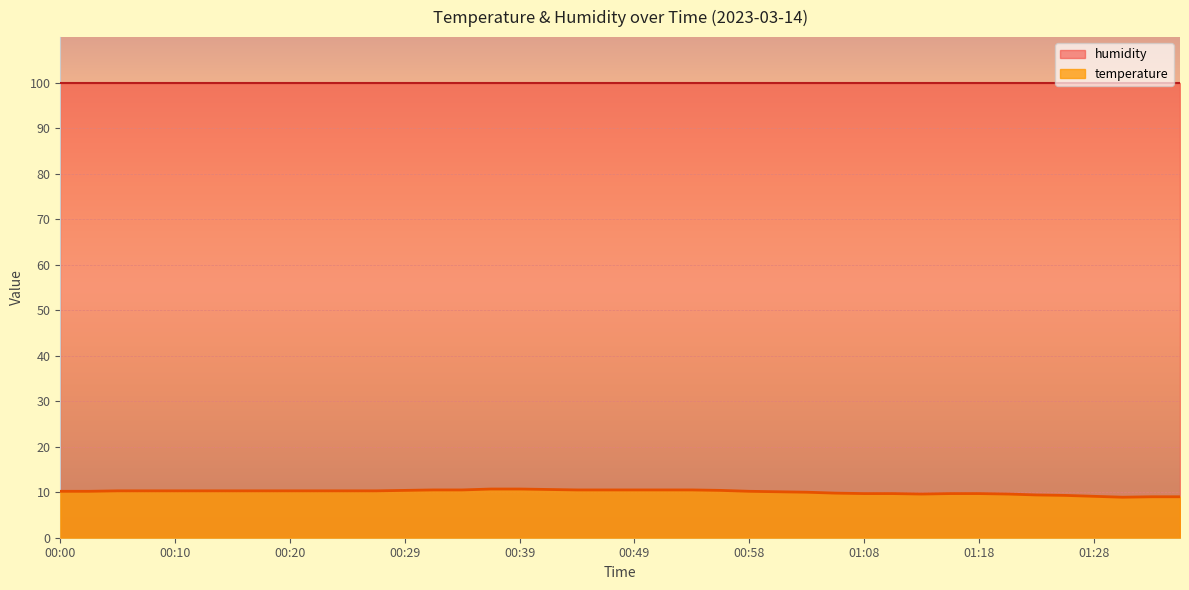

What is the difference between the second highest and second lowest values?

1.7